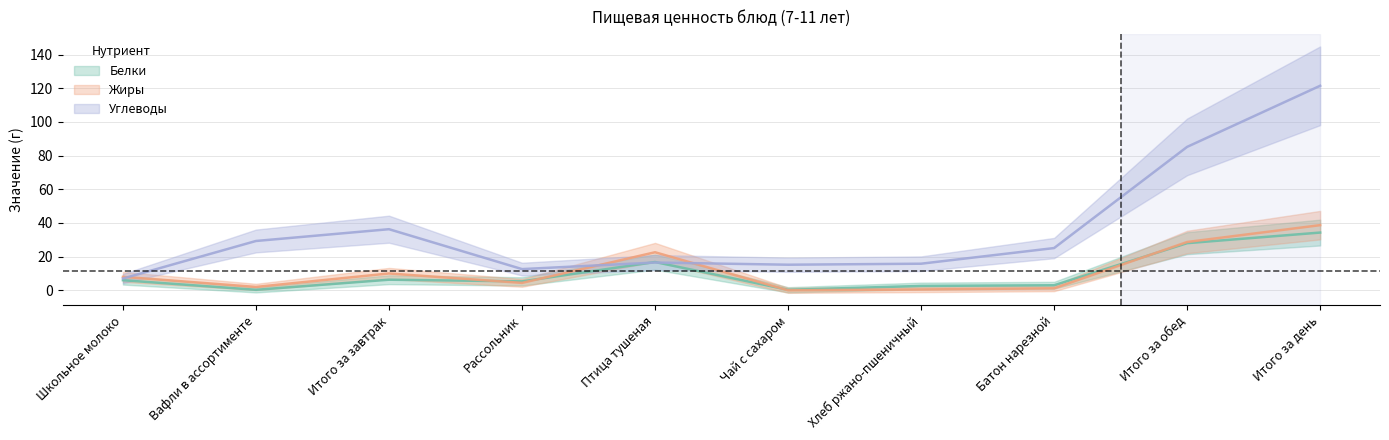

The Белки series shows 3.0 at Батон нарезной. True or false?

True